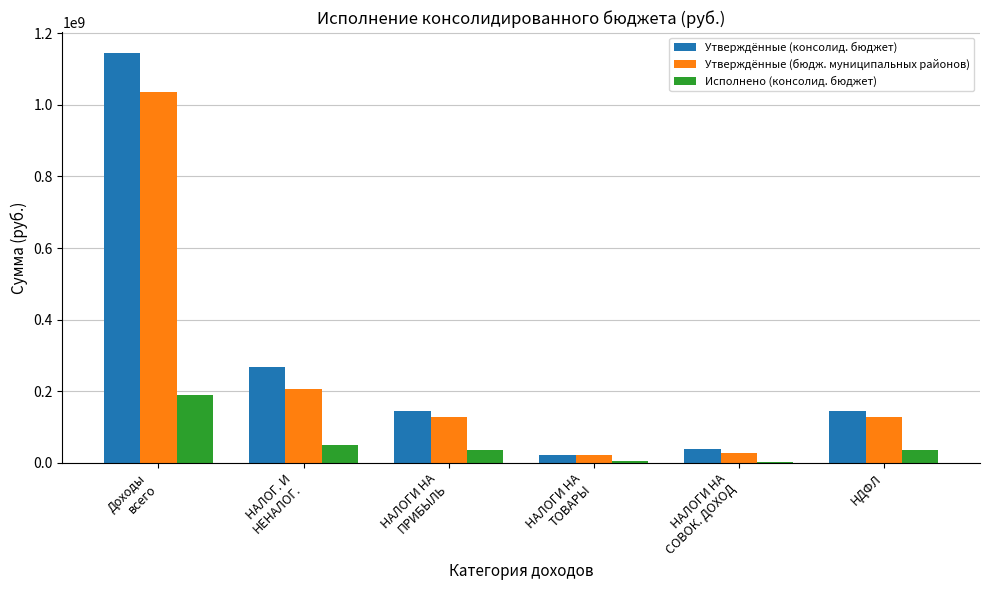

What is the approximate value of Утверждённые (консолид. бюджет) at НДФЛ?

144982800.0